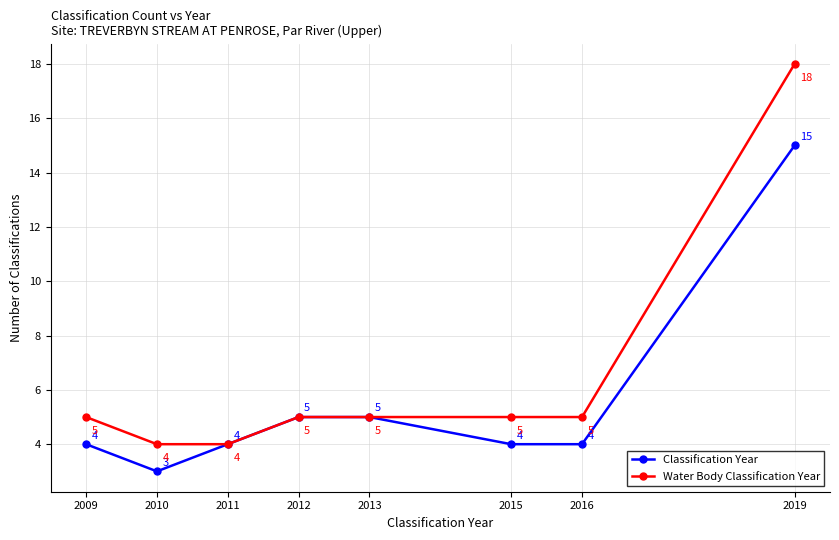

Reading left to right, what are all the values shown in this chart?

Classification Year: 2009=4	2010=3	2011=4	2012=5	2013=5	2015=4	2016=4	2019=15
Water Body Classification Year: 2009=5	2010=4	2011=4	2012=5	2013=5	2015=5	2016=5	2019=18